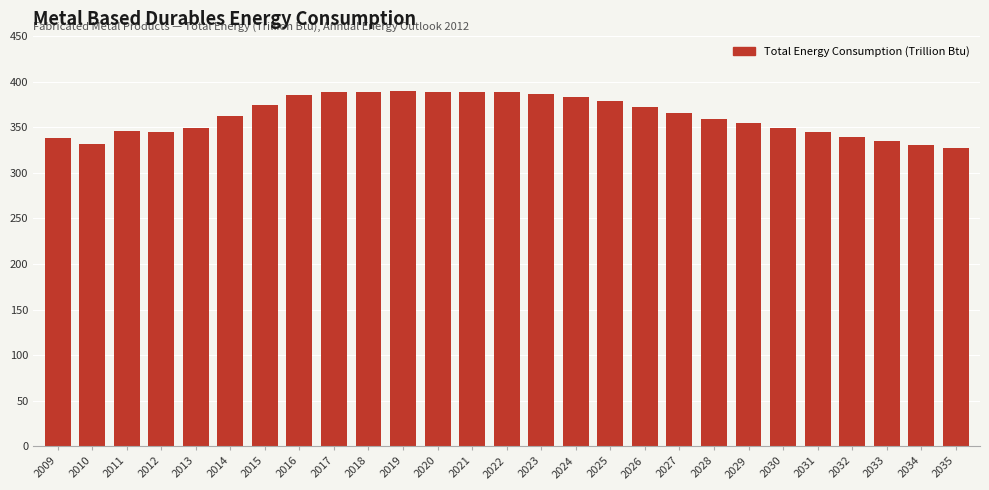

Is it true that the value at 2029 is 354.2?

True